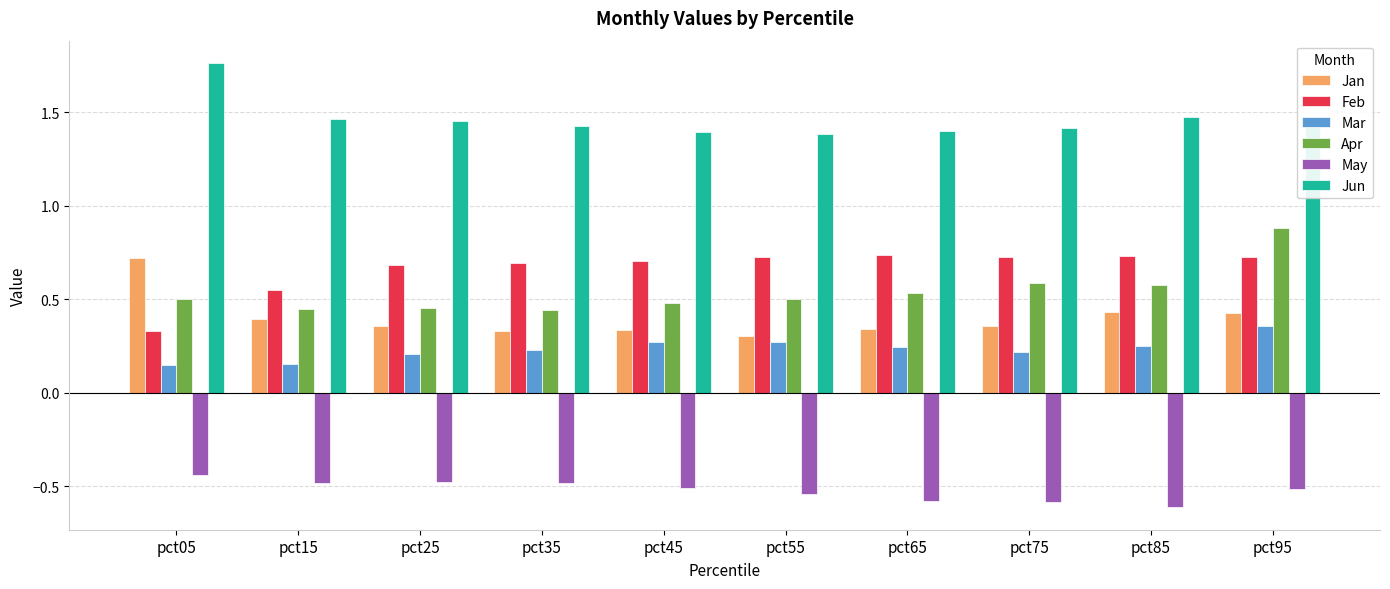

The Jan series shows 0.2 at pct85. True or false?

False